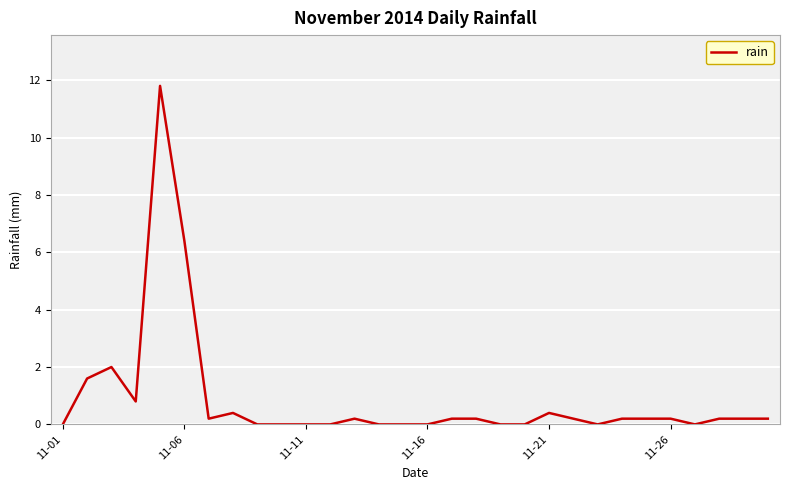

What is the maximum value shown in the chart?

11.8